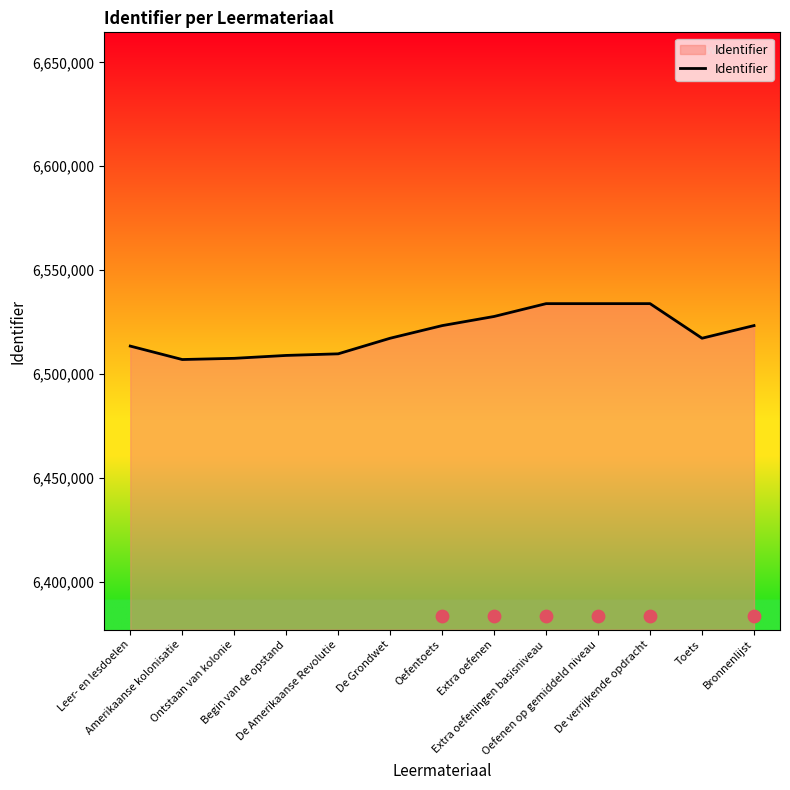

Approximately how many times larger is the value at De Amerikaanse Revolutie compared to Extra oefeningen basisniveau?

1.0